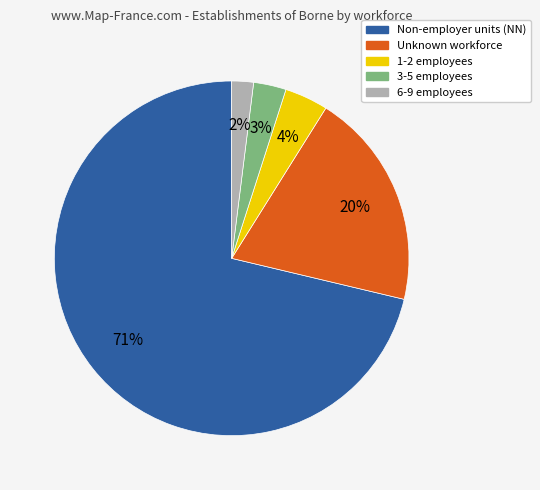

What percentage is the 3-5 employees slice, to the nearest percent?

3%